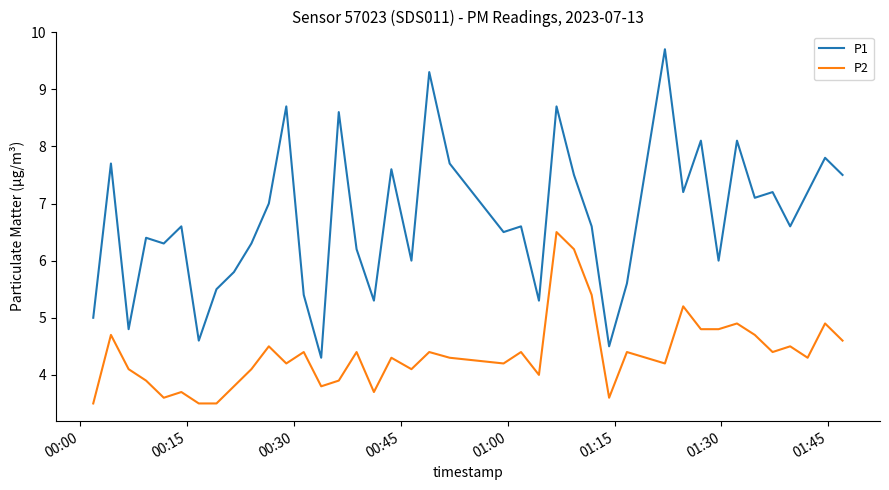

What is the maximum value shown in the chart?

9.7